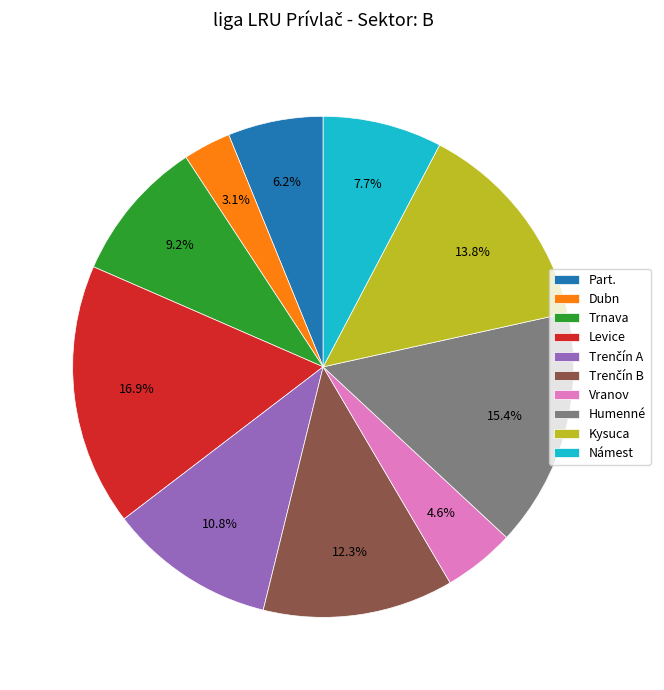

To the nearest percent, what percentage of the pie is Kysuca?

14%